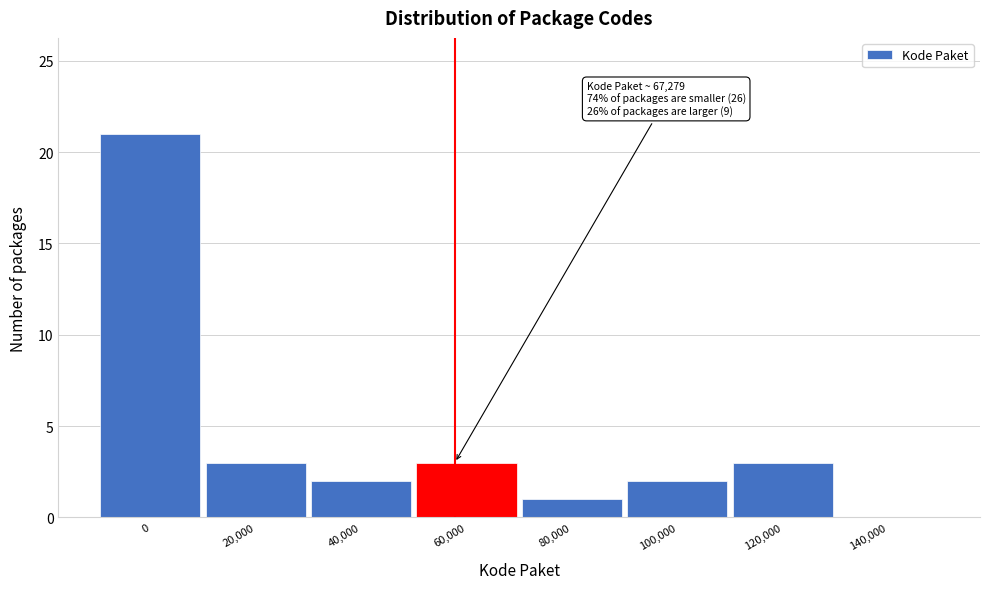

Reading right to left, transcribe all the data shown in this chart.

140,000=0	120,000=3	100,000=2	80,000=1	60,000=3	40,000=2	20,000=3	0=21